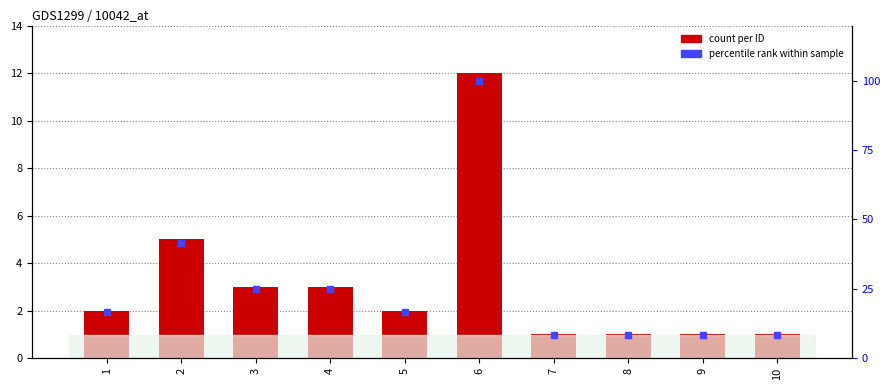

What is the total value across all series at 1?

18.7